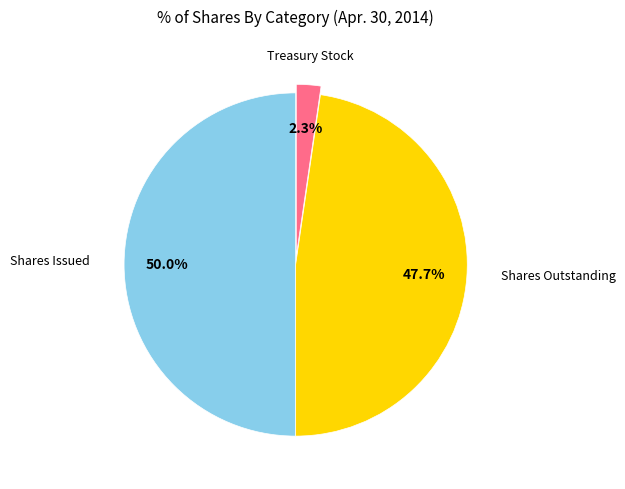

What percentage do Treasury Stock and Shares Outstanding together represent?

50.0%